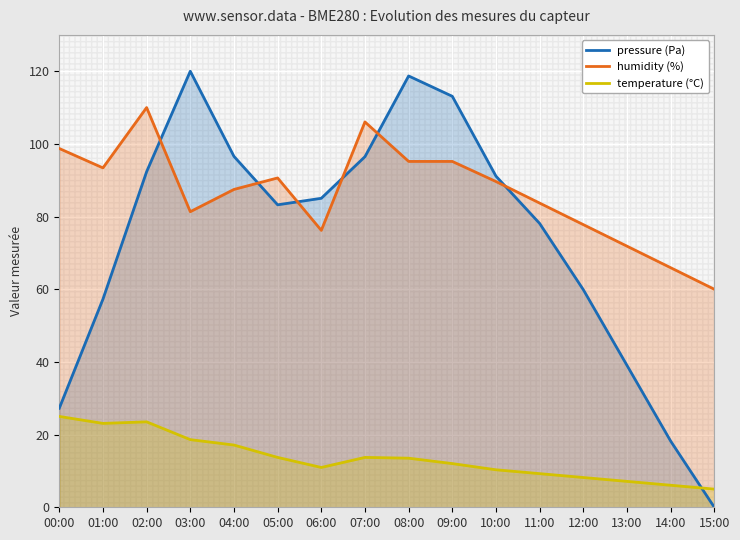

At which label does humidity (%) reach its peak?

02:00